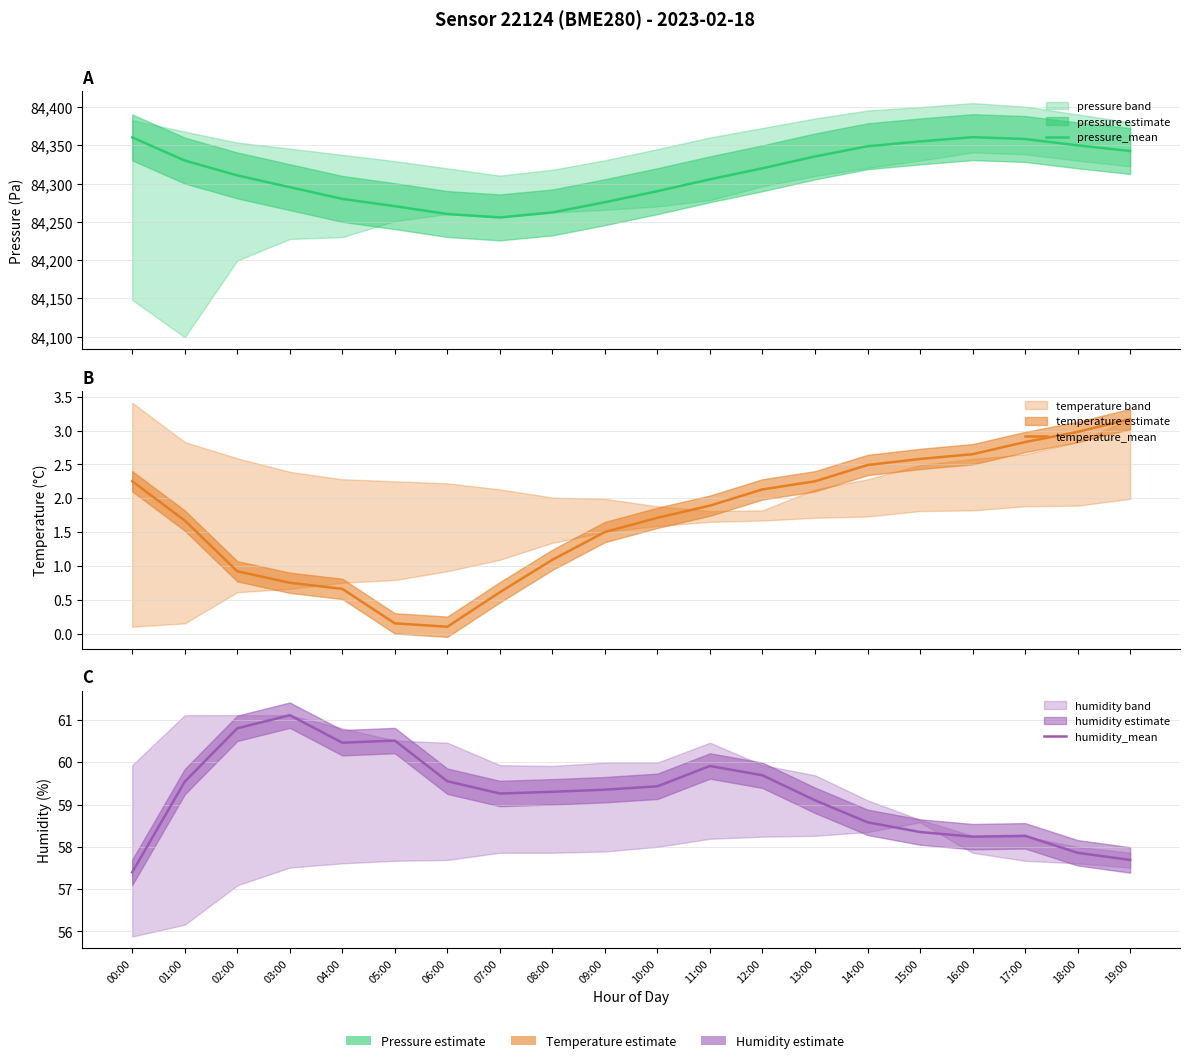

Is this an area chart (filled region under the line)?

No